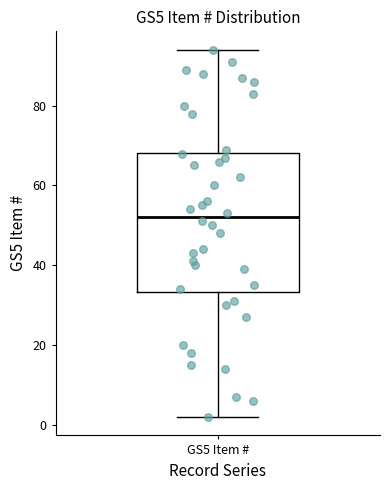

Transcribe this box plot: give where the median line is, the range the box spans, and where the two whiskers end, as read against the y-axis. The values are not printed on the chart, so give them approximately, as read against the axis.

median 52, box 34 to 68, whiskers 2 to 94